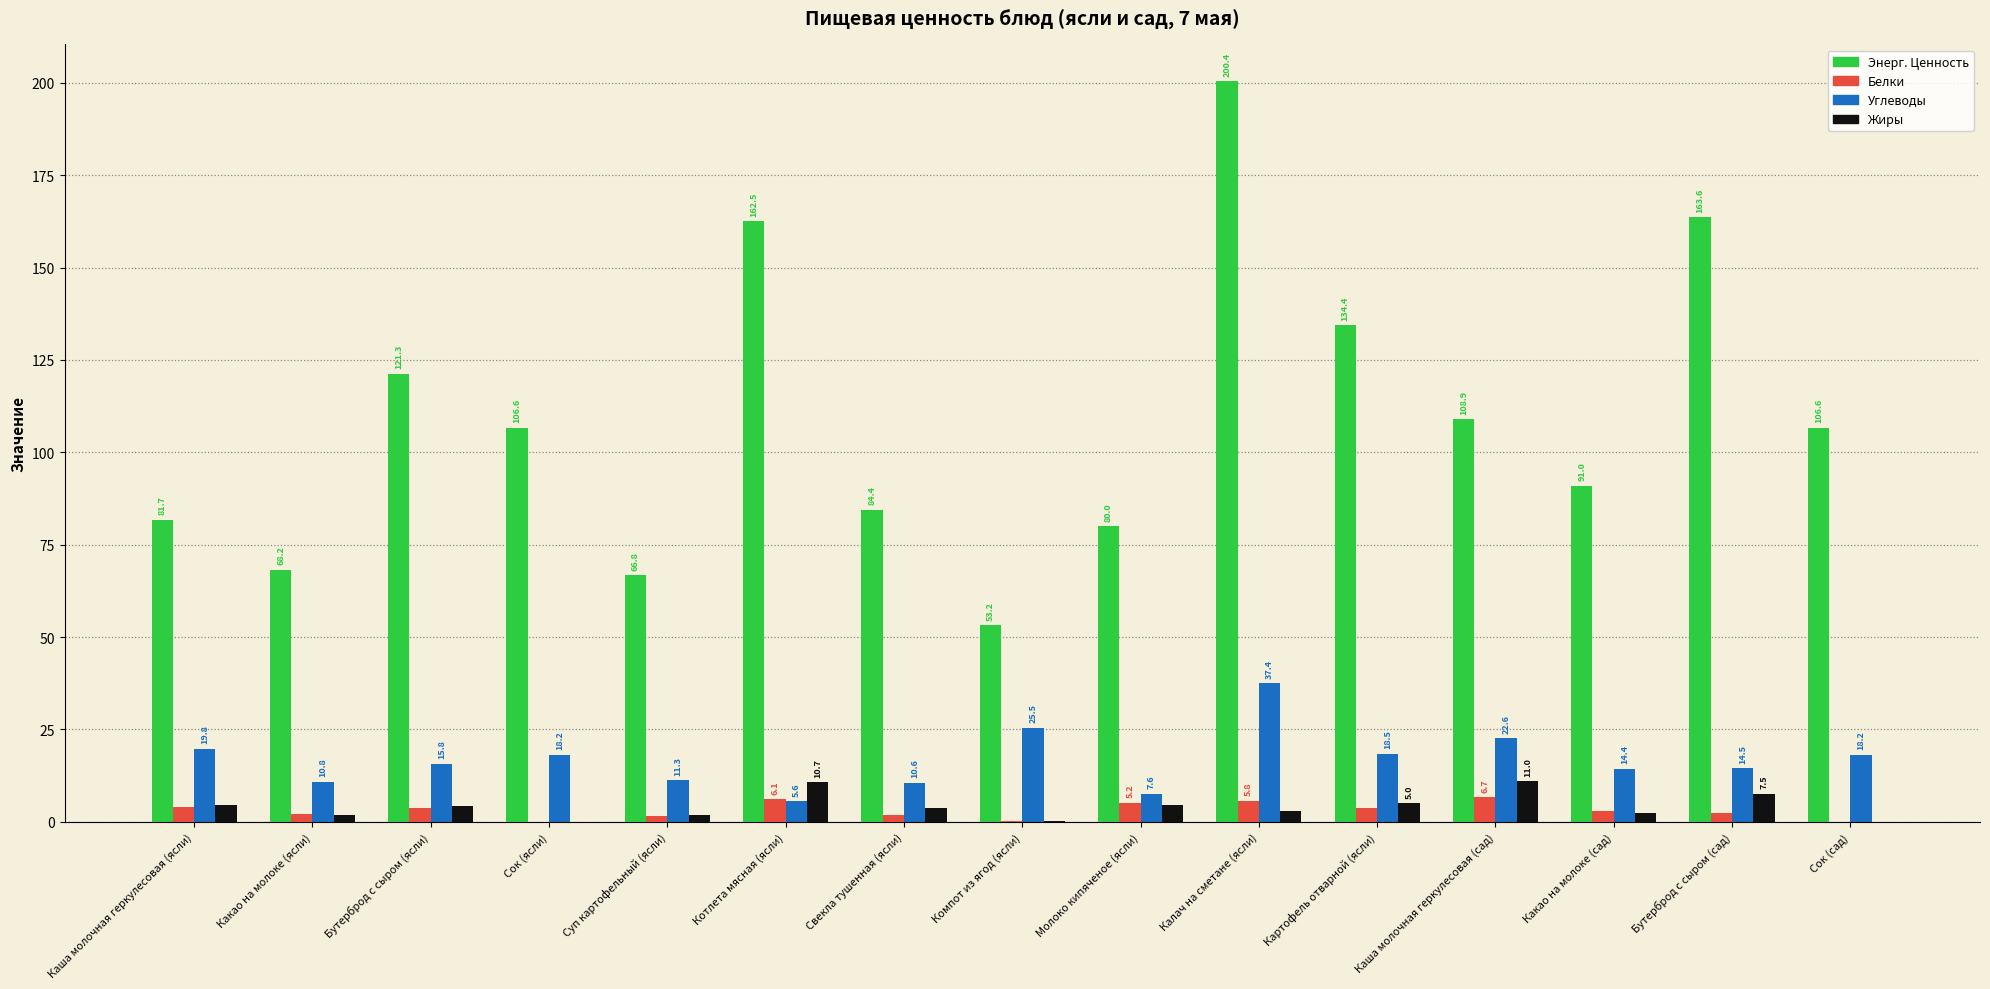

What is the average value of the Белки series?

3.1